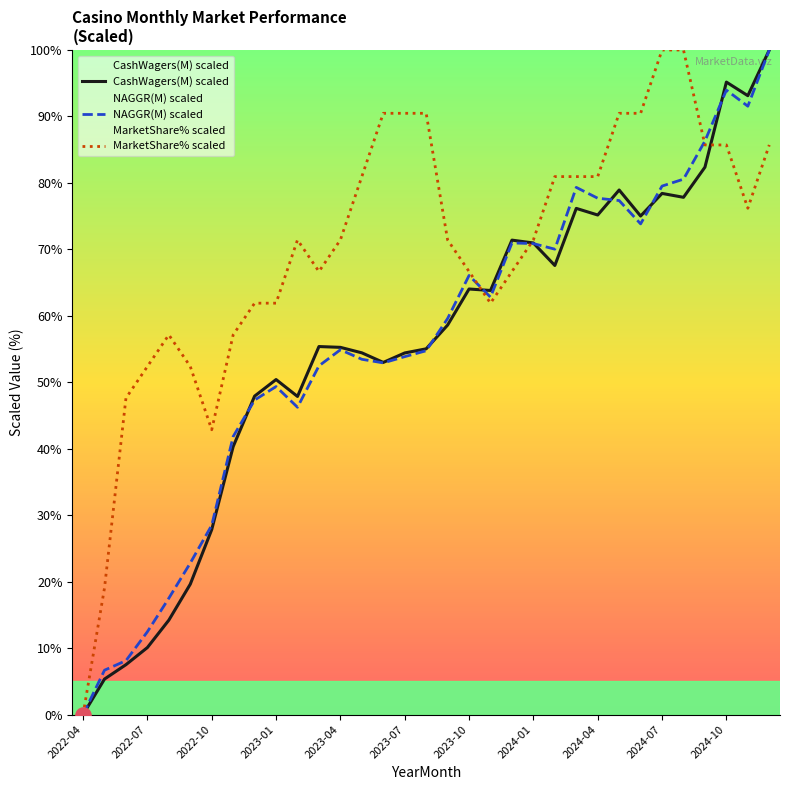

At how many categories does at least one series exceed 40?

31